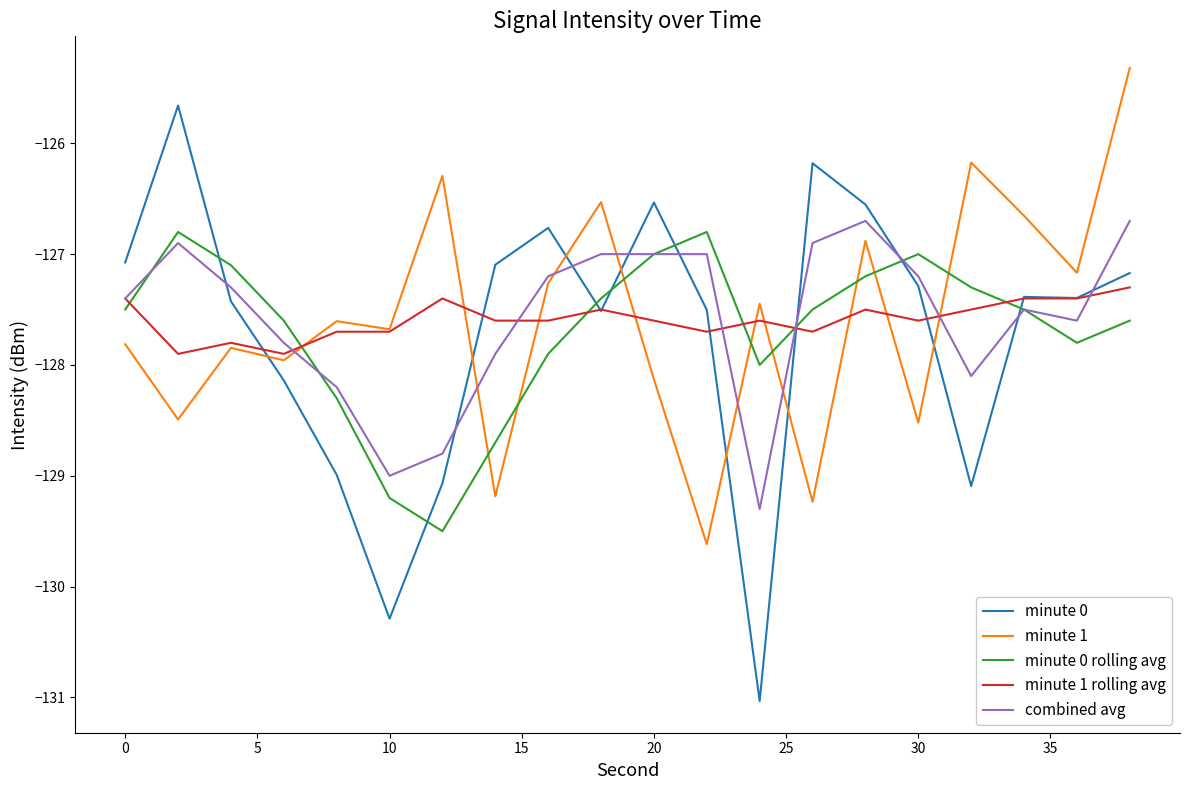

Rank the series by their maximum value, from lowest to highest.

minute 1 rolling avg, minute 0 rolling avg, combined avg, minute 0, minute 1